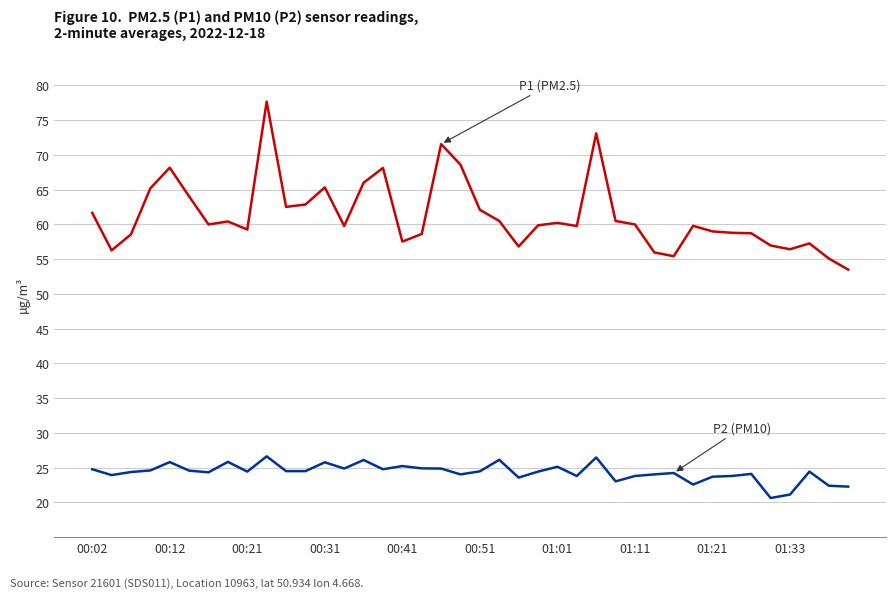

What is the smallest value displayed?

20.6